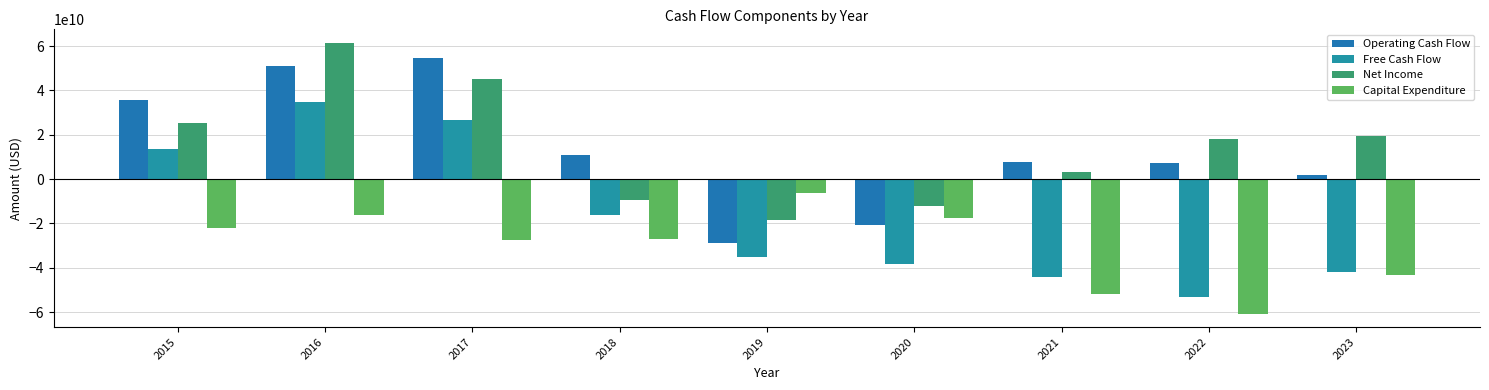

What is the greatest value displayed?

61425868050